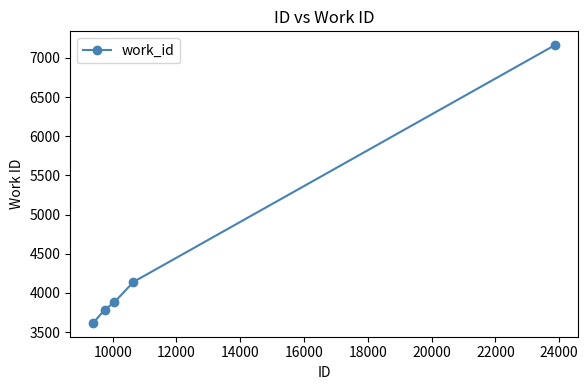

What is the average value?

4518